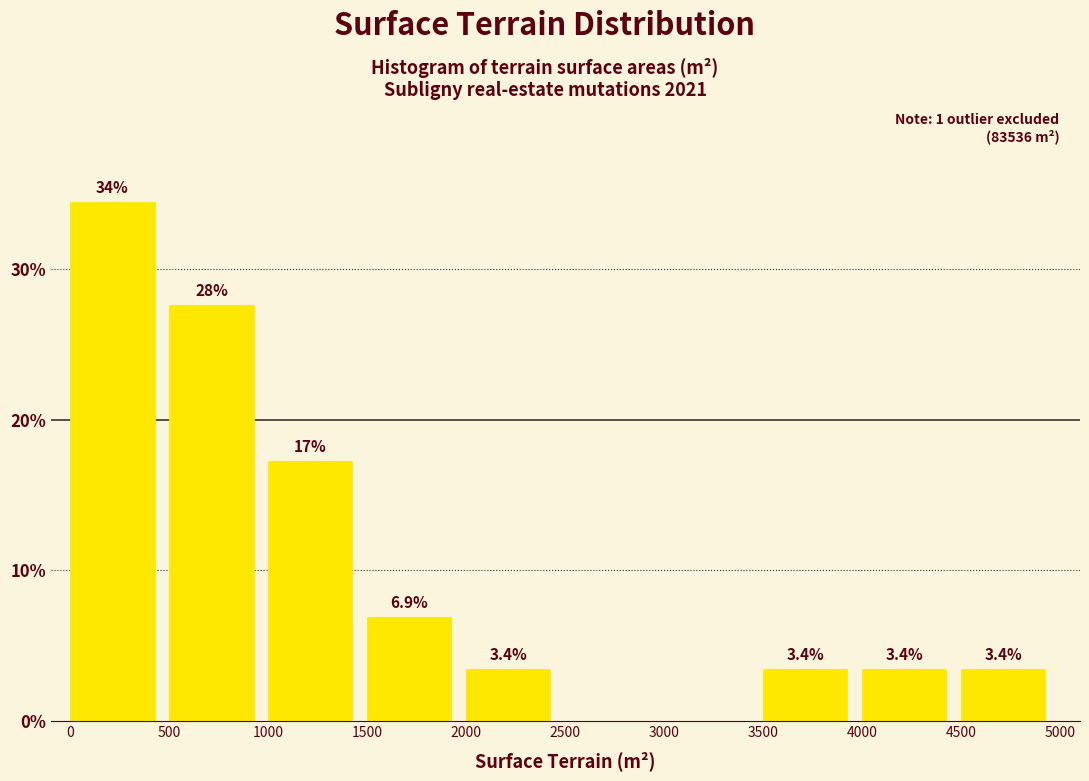

Over which range of the x-axis is the bar tallest?

0 to 500